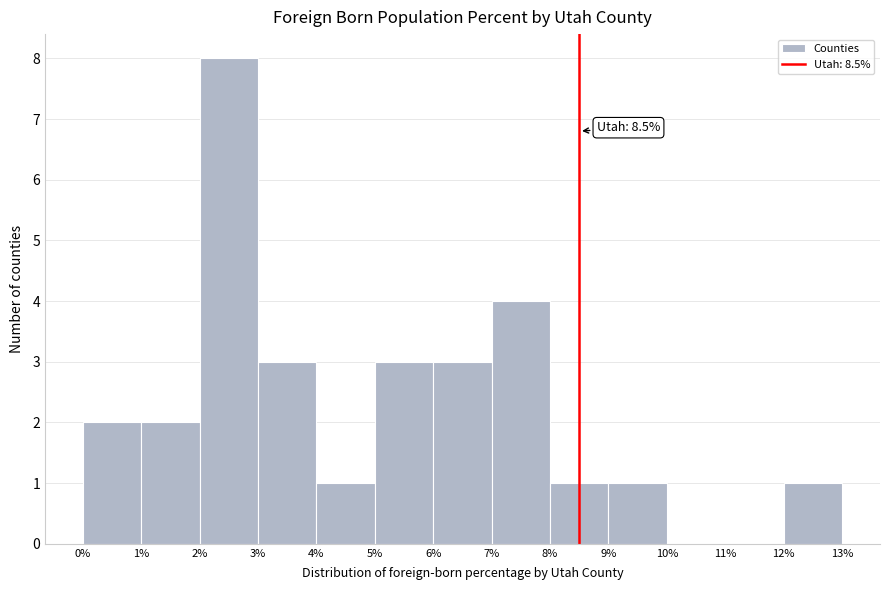

Which range on the x-axis has the tallest bar?

2% to 3%